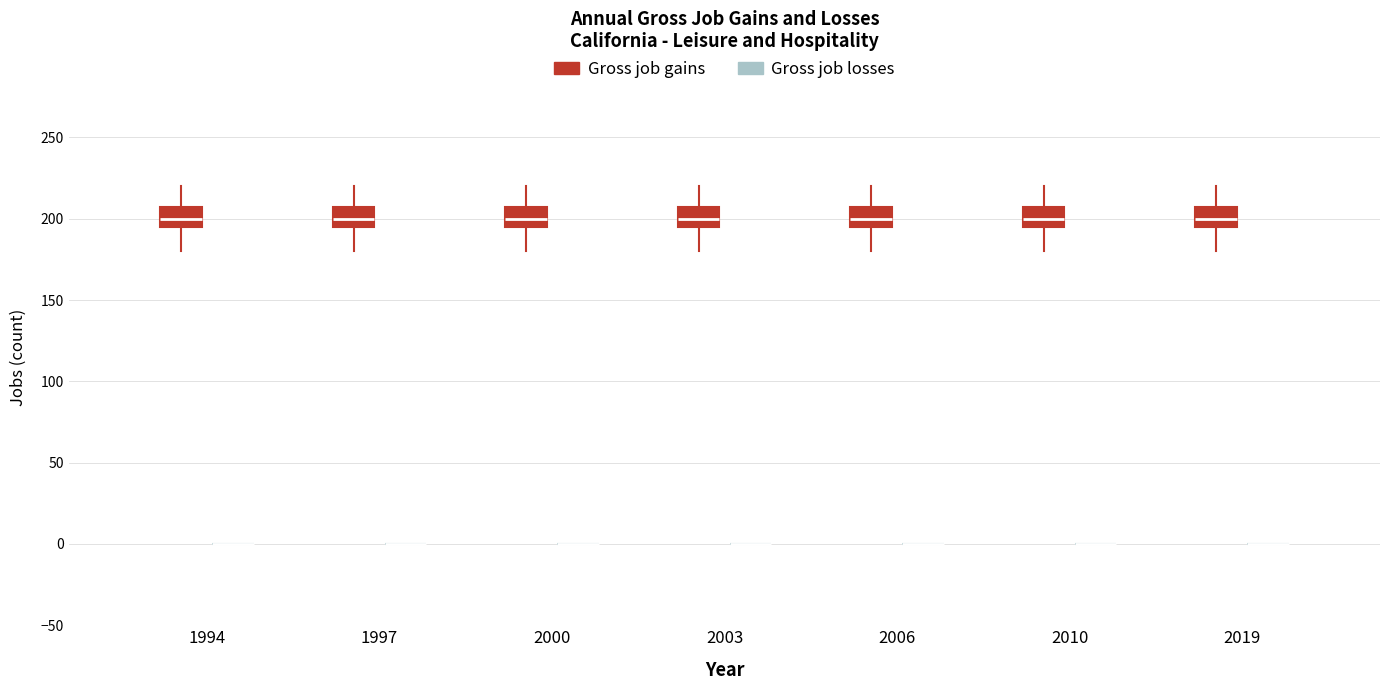

Reading left to right, read every box against the y-axis: the position of its median line, the range the box covers, and the ends of its whiskers. The values are not printed on the chart, so give them approximately, as read against the axis.

1994 (Gross job gains): median 200, box 195 to 210, whiskers 180 to 220
1994 (Gross job losses): box collapsed to a line at 0, whiskers 0 to 0
1997 (Gross job gains): median 200, box 195 to 210, whiskers 180 to 220
1997 (Gross job losses): box collapsed to a line at 0, whiskers 0 to 0
2000 (Gross job gains): median 200, box 195 to 210, whiskers 180 to 220
2000 (Gross job losses): box collapsed to a line at 0, whiskers 0 to 0
2003 (Gross job gains): median 200, box 195 to 210, whiskers 180 to 220
2003 (Gross job losses): box collapsed to a line at 0, whiskers 0 to 0
2006 (Gross job gains): median 200, box 195 to 210, whiskers 180 to 220
2006 (Gross job losses): box collapsed to a line at 0, whiskers 0 to 0
2010 (Gross job gains): median 200, box 195 to 210, whiskers 180 to 220
2010 (Gross job losses): box collapsed to a line at 0, whiskers 0 to 0
2019 (Gross job gains): median 200, box 195 to 210, whiskers 180 to 220
2019 (Gross job losses): box collapsed to a line at 0, whiskers 0 to 0